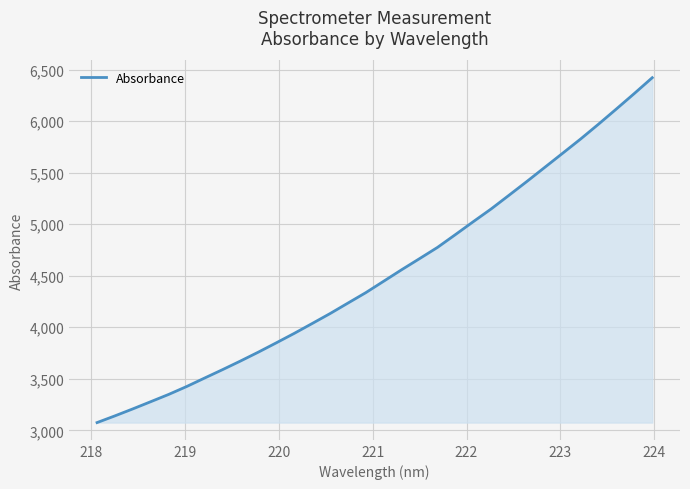

Reading right to left, extract all data points from this chart.

6421.8	6268.9	6119.1	5971.6	5827.6	5689.9	5552.9	5415.9	5281.8	5148.8	5025.1	4899.3	4775.2	4666.4	4558.7	4447.5	4336.5	4234.9	4132.9	4036.3	3940.7	3849.1	3759.0	3672.5	3588.8	3507.4	3425.2	3348.8	3278.3	3208.3	3140.4	3075.0